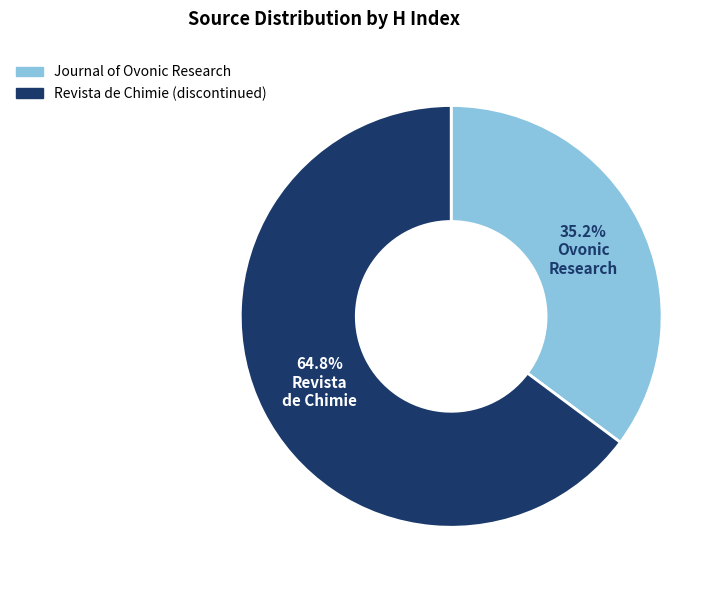

Is there a majority slice in this chart?

Yes